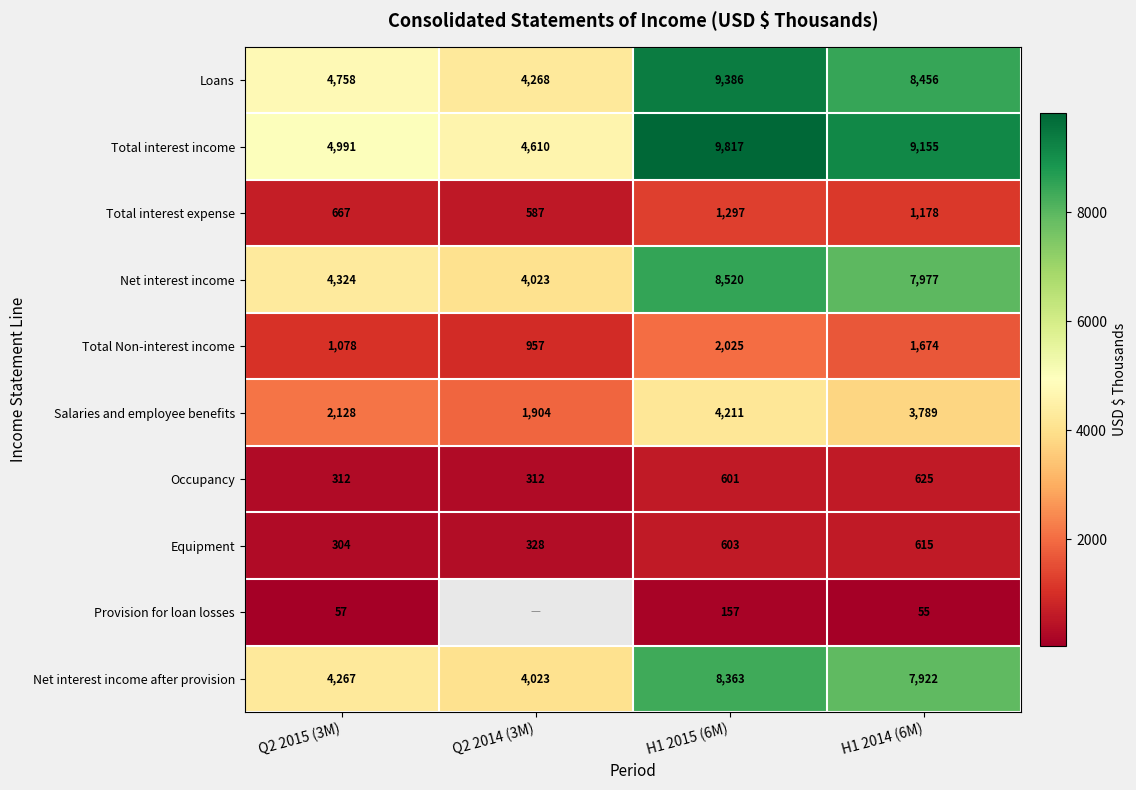

Count the number of categories in the chart.

4